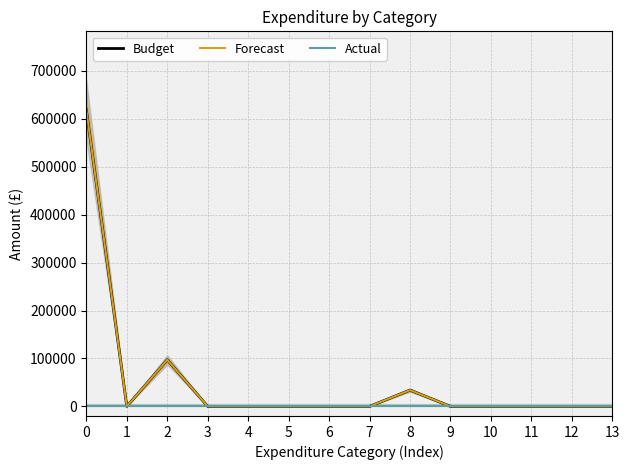

What is the maximum value shown in the chart?

618800